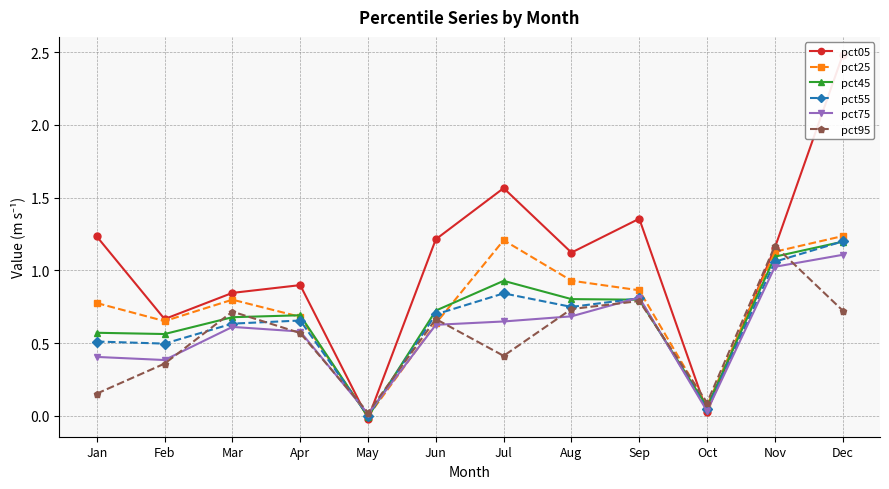

List the labels in order of pct55 value, smallest first.

May, Oct, Feb, Jan, Mar, Apr, Jun, Aug, Sep, Jul, Nov, Dec